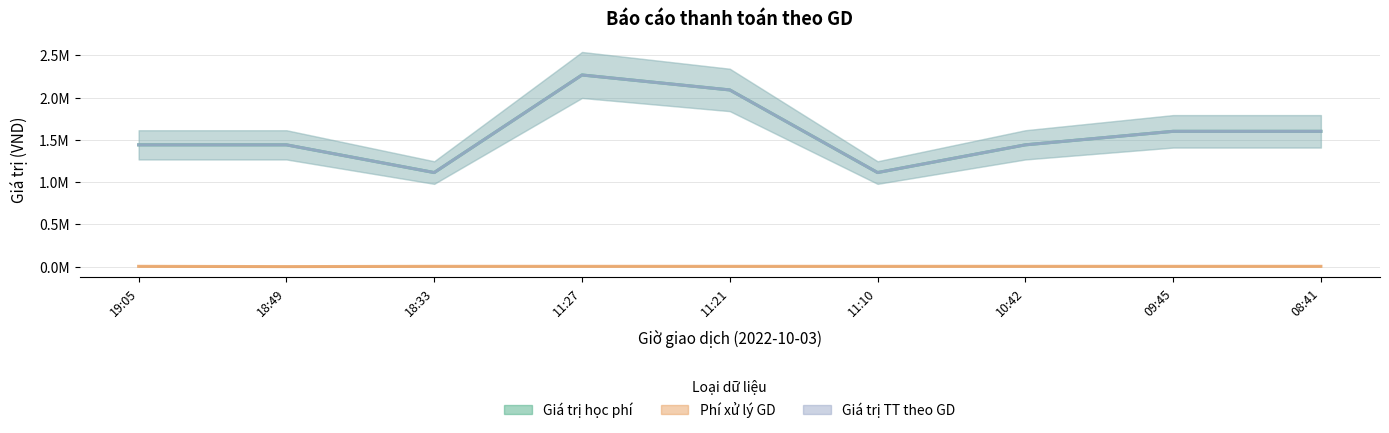

True or false: Giá trị TT theo GD and Phí xử lý GD intersect in this chart.

False